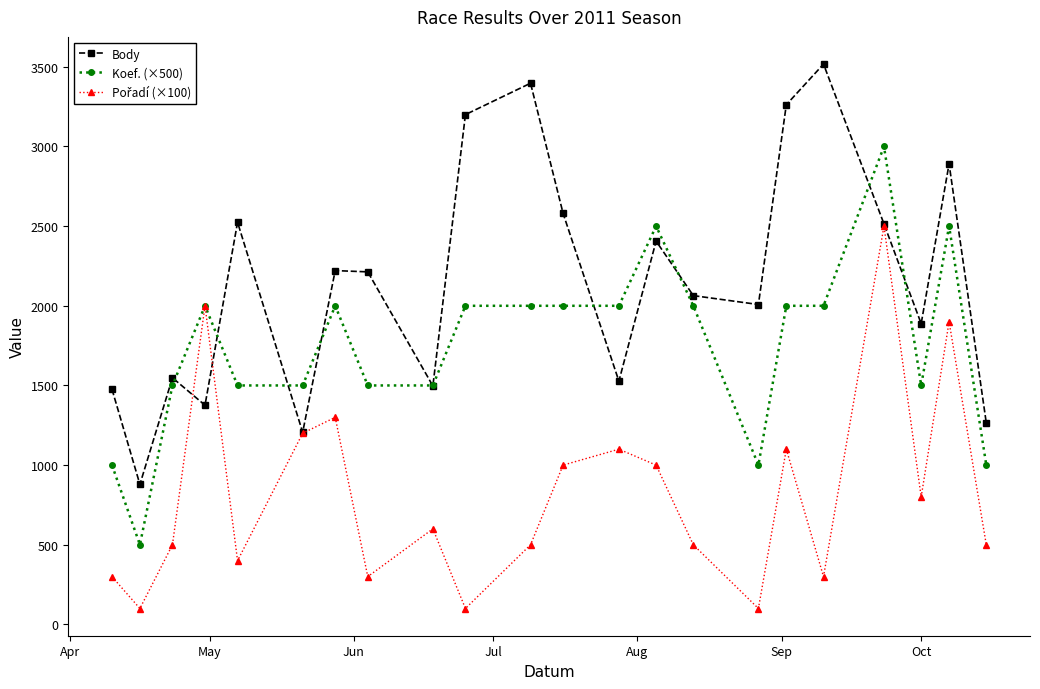

At how many categories does at least one series exceed 1654?

16